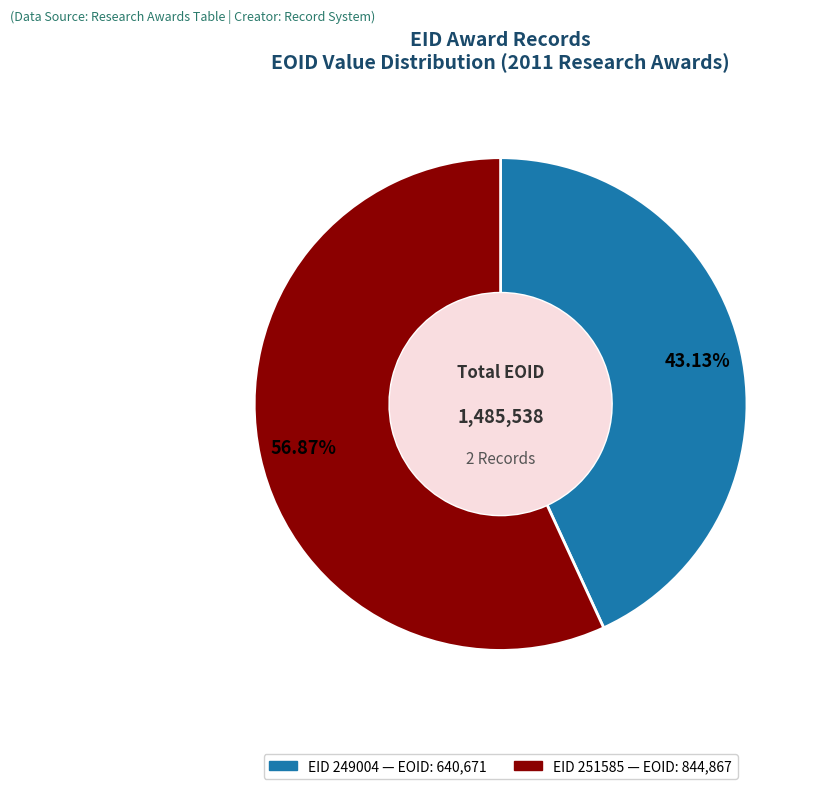

Is there any slice that represents more than half of the pie?

Yes